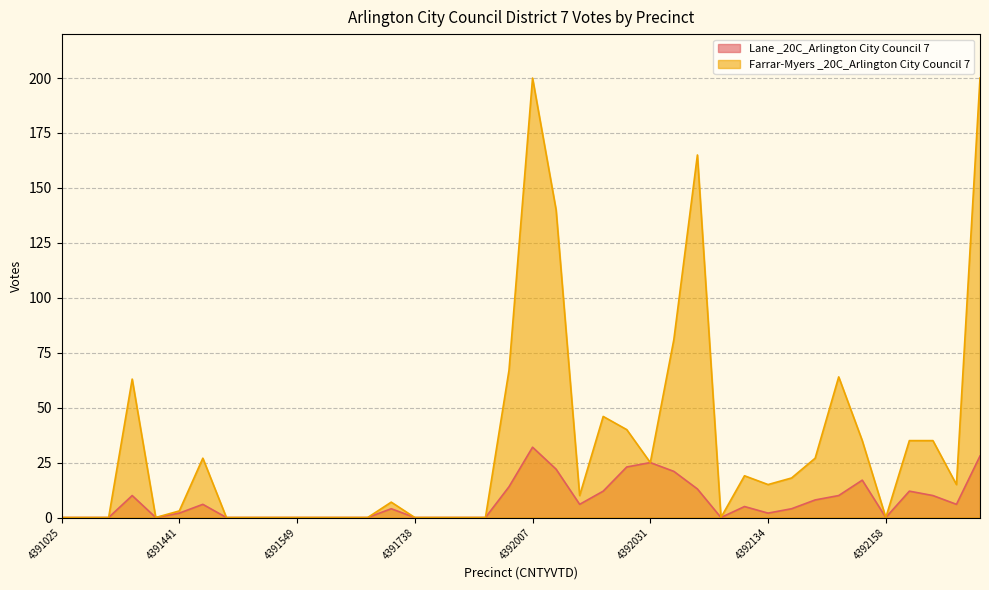

Rank the series by their maximum value, from highest to lowest.

Farrar-Myers _20C_Arlington City Council 7, Lane _20C_Arlington City Council 7